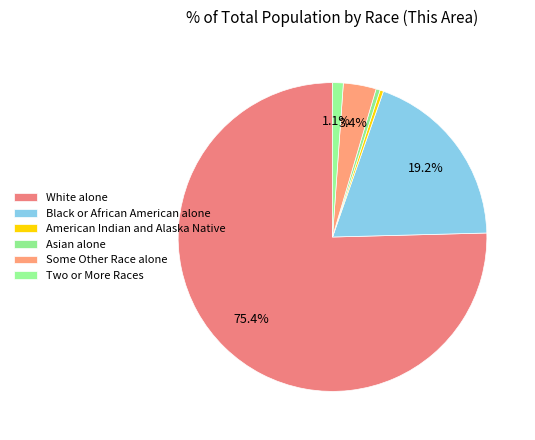

Count the number of slices in the pie.

6